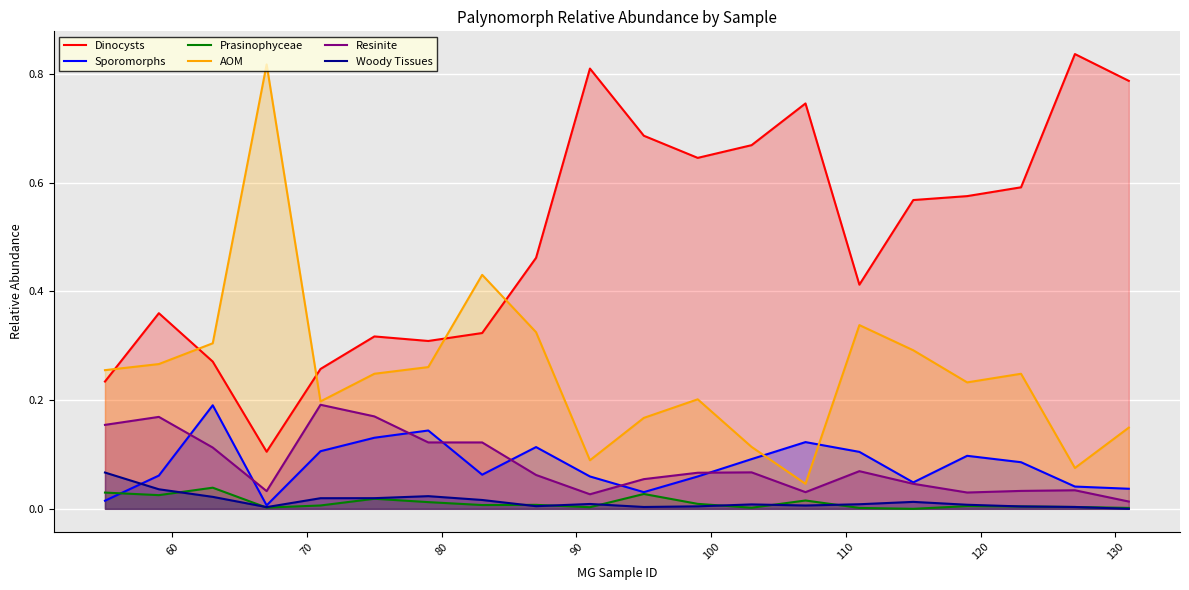

Which series has the largest range (max minus min)?

AOM